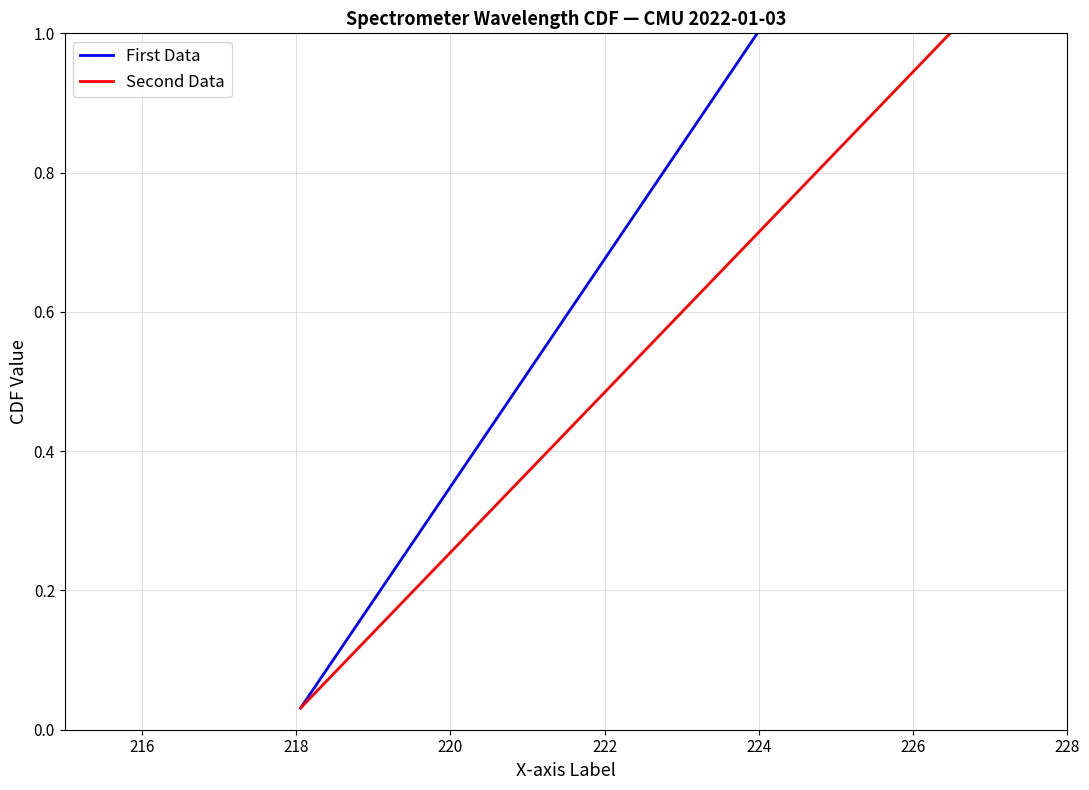

True or false: Second Data has more than 1 interior local peaks.

False